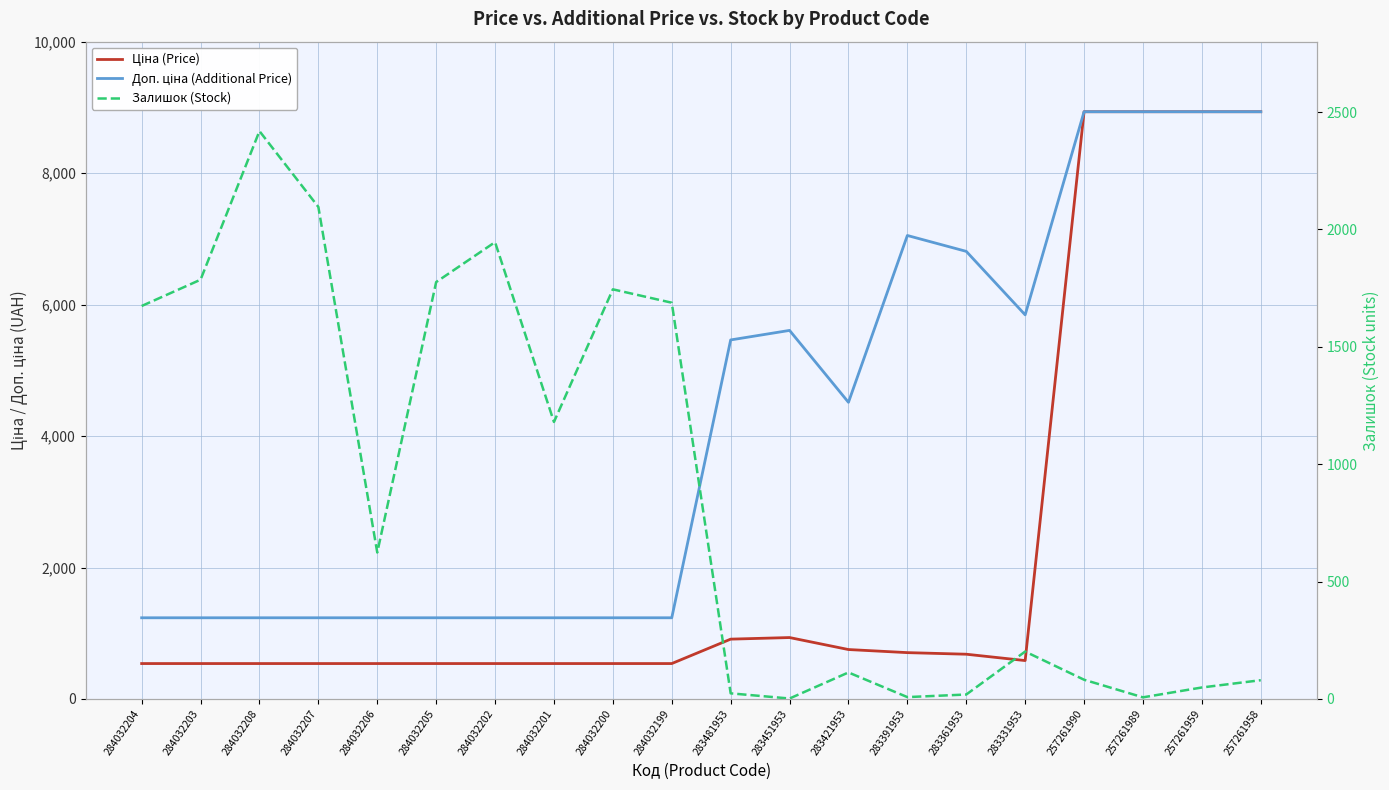

Rank the series by their maximum value, from lowest to highest.

Залишок (Stock), Ціна (Price), Доп. ціна (Additional Price)